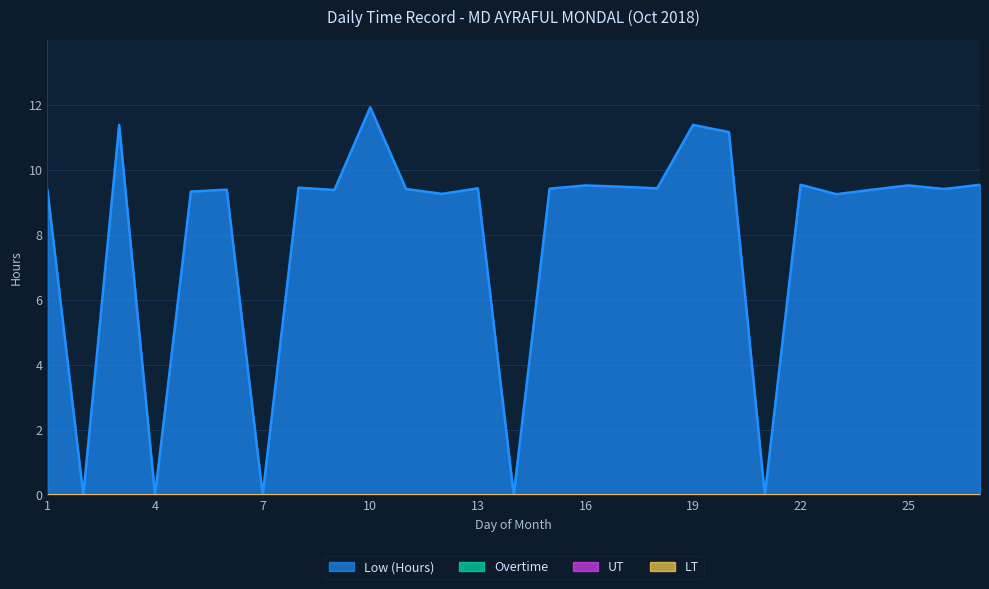

True or false: UT and Overtime cross at least once.

False